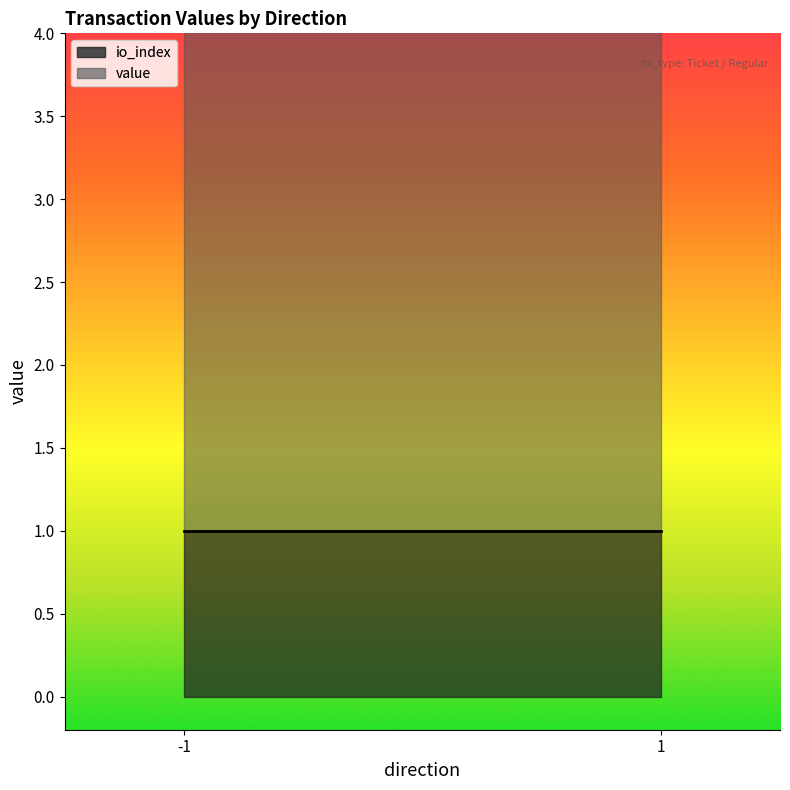

Which series changed the most between -1 and 1?

io_index